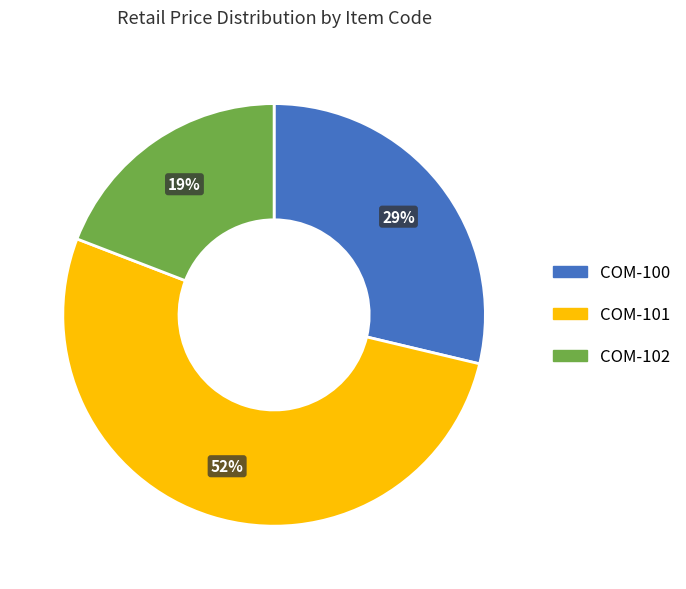

To the nearest percent, what percentage of the pie is COM-102?

19%